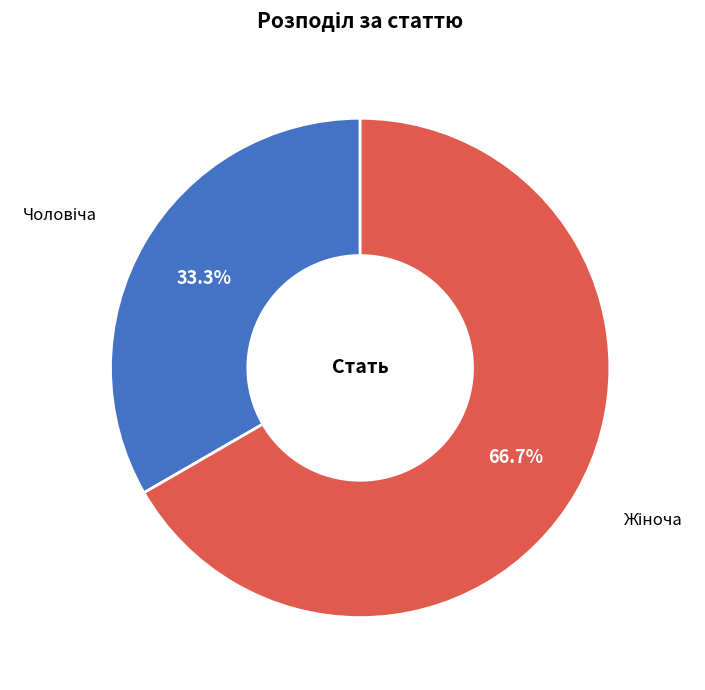

Is there any slice that represents more than half of the pie?

Yes